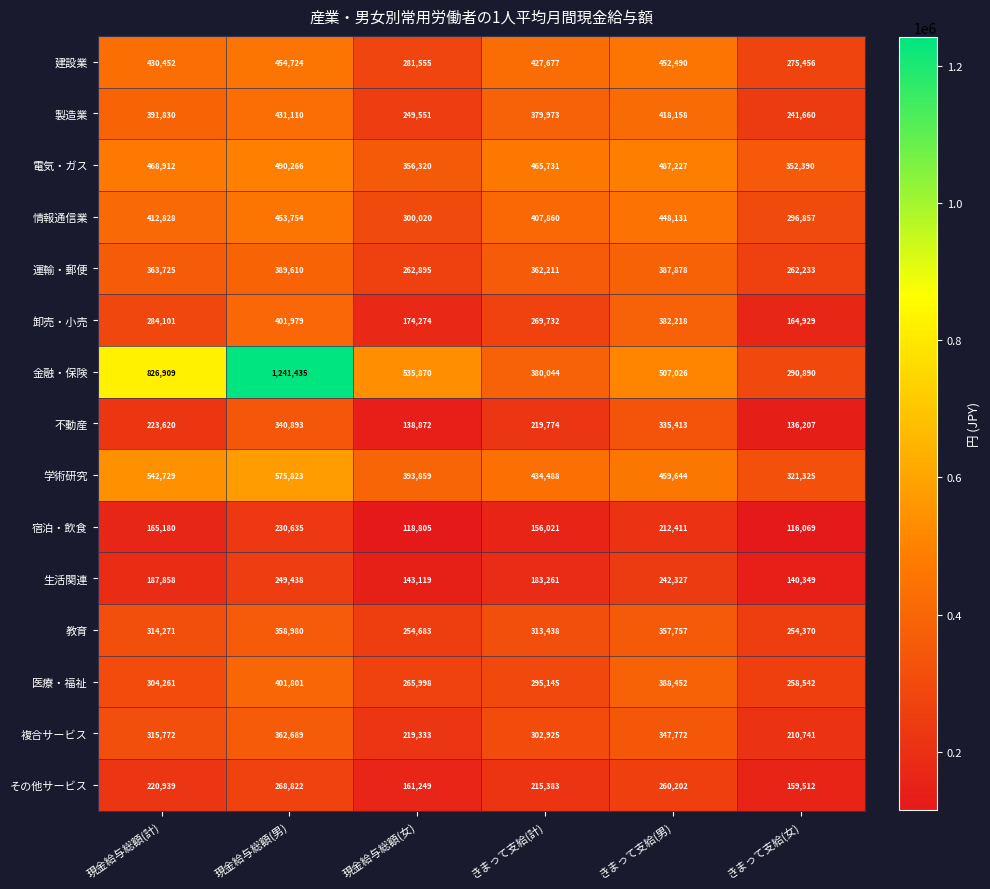

Which series has the widest spread of values?

金融・保険